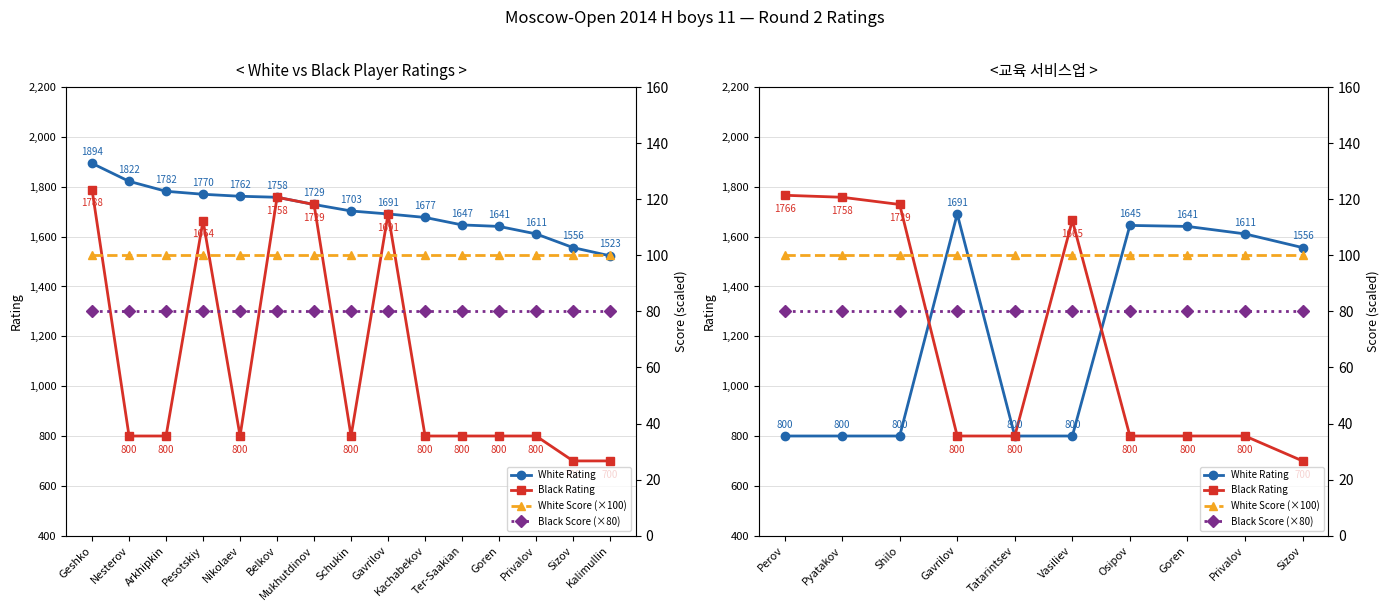

At how many categories does at least one series exceed 1458?

9